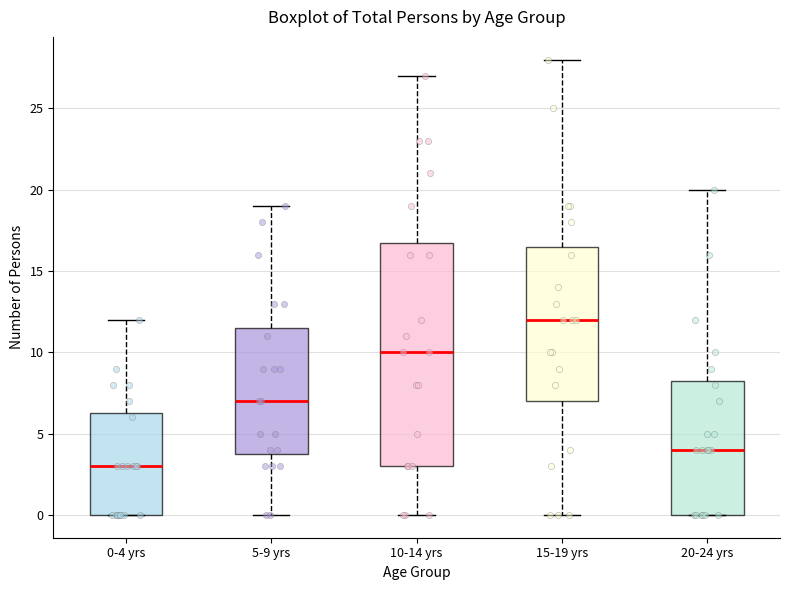

Where is the upper edge of the box for 5-9 yrs on the y-axis? The values are not printed on the chart, so give them approximately, as read against the axis.

11.5